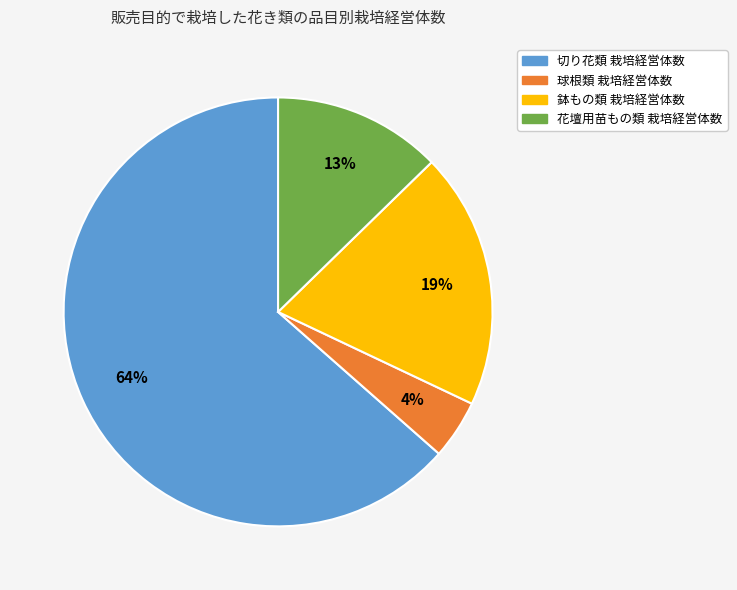

To the nearest percent, what is the average slice percentage?

25%